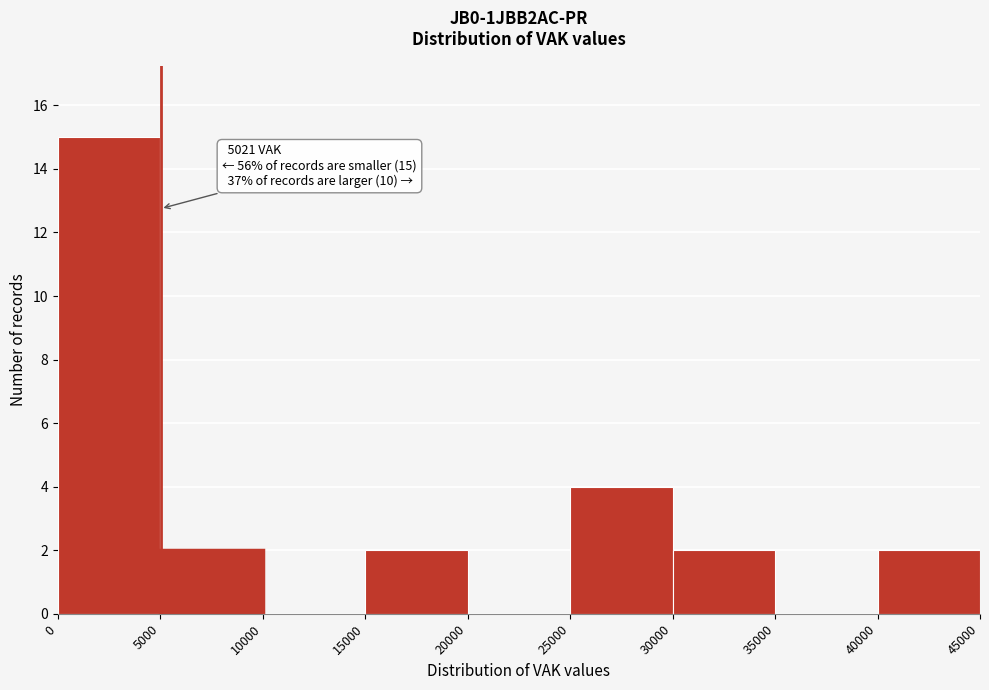

Which range on the x-axis has the tallest bar?

0 to 5000